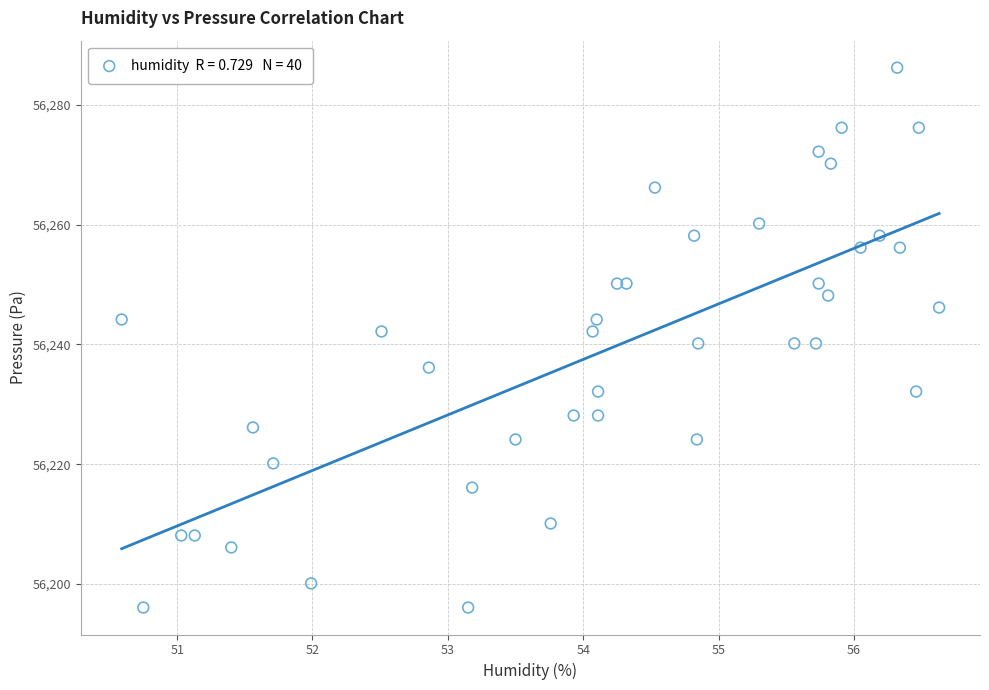

What is the range of Y values (max minus min)?

90.2